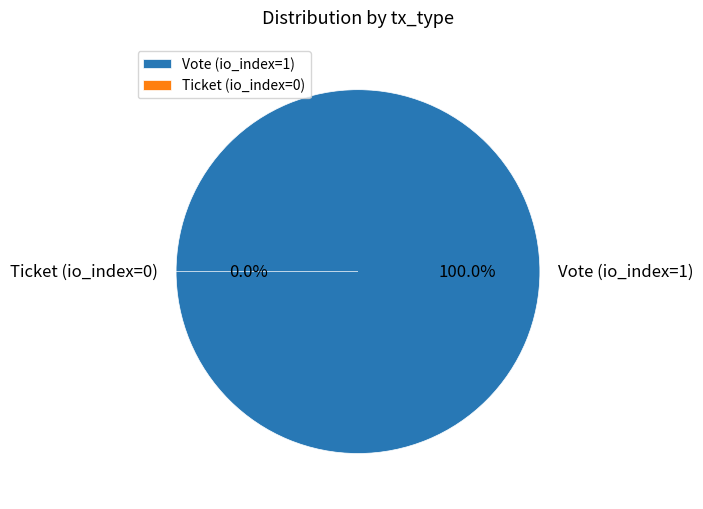

What is the largest slice in the pie chart?

Vote (io_index=1)